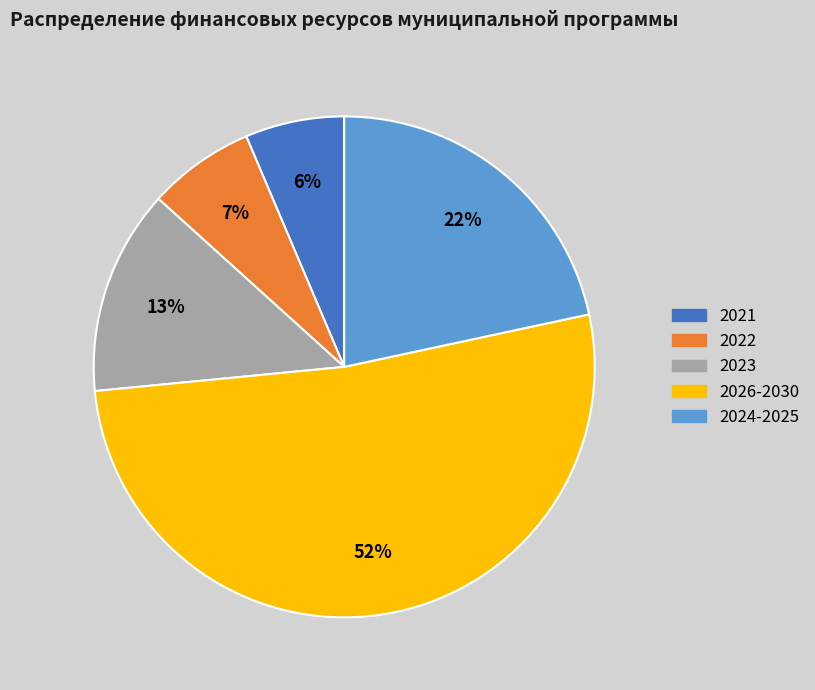

What is the smallest slice in the pie chart?

2021